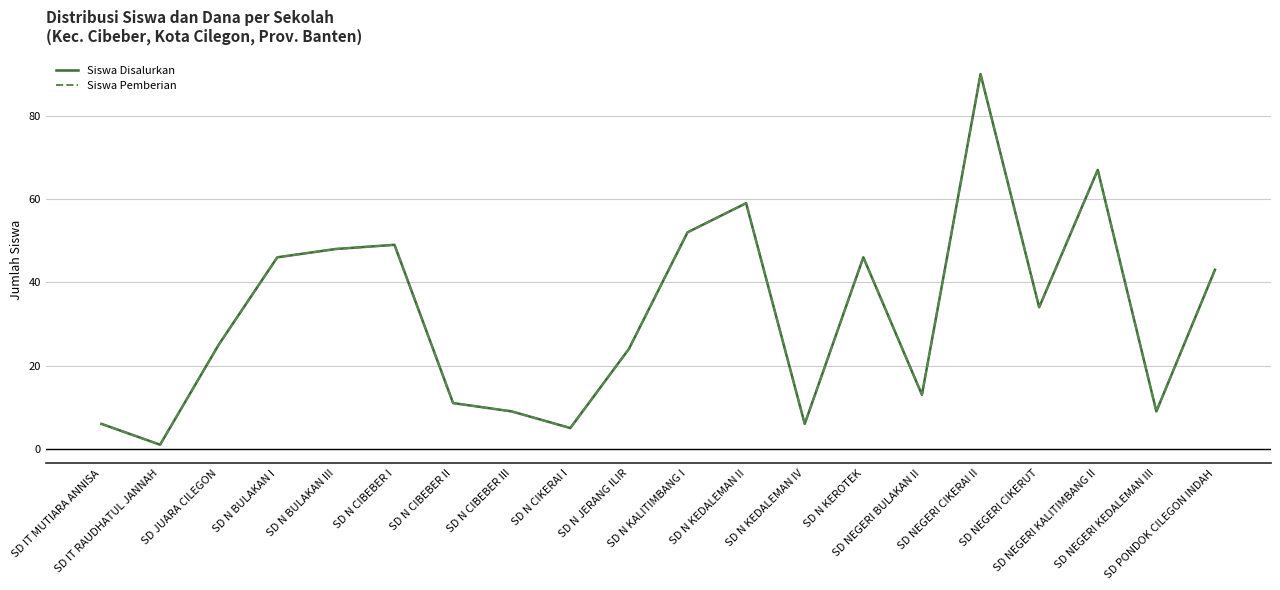

Where is Siswa Pemberian nearest to the value 45?

SD N BULAKAN I